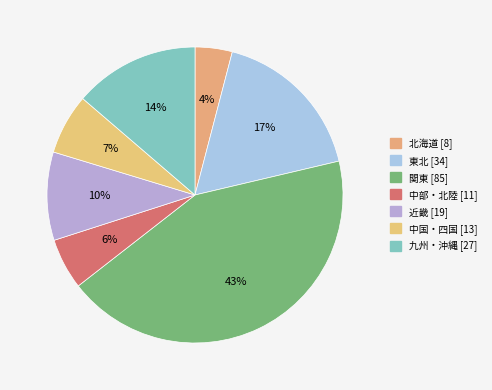

Is it true that 九州・沖縄 is 28% of the pie?

False